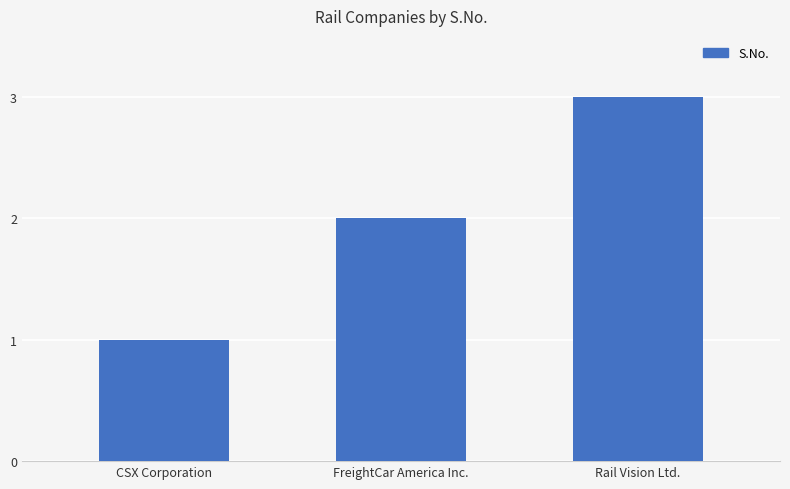

What is the approximate value at FreightCar America Inc.?

2